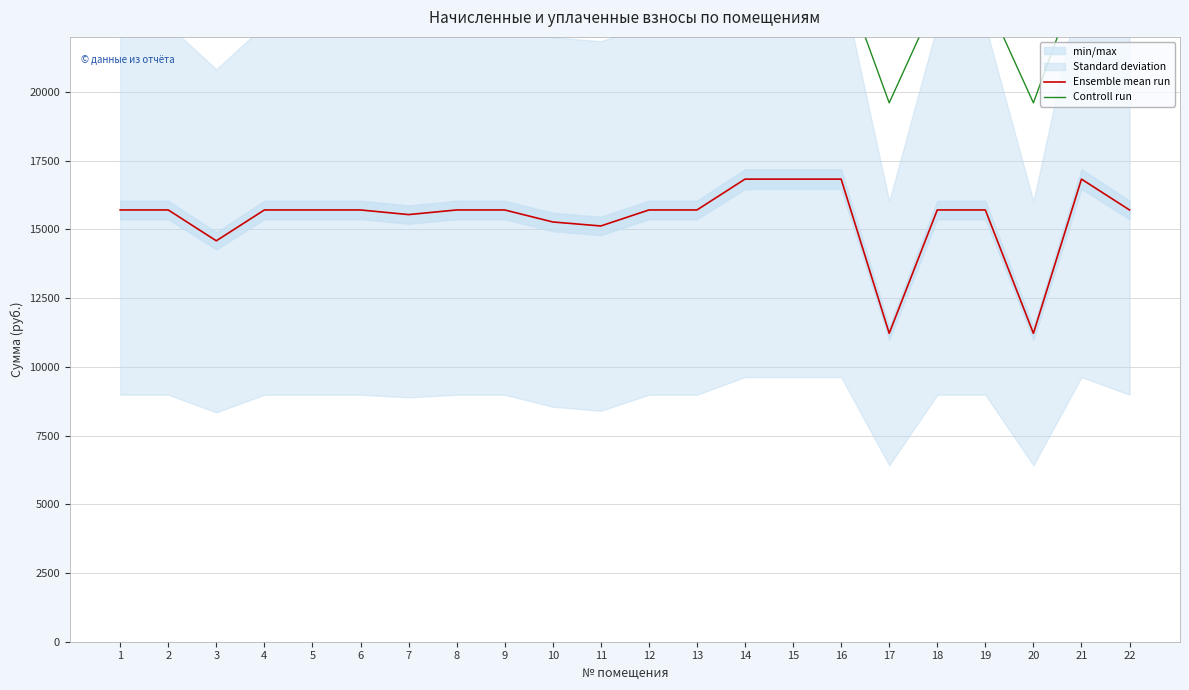

What is the difference between the Ensemble mean run values at 7 and 13?

168.2